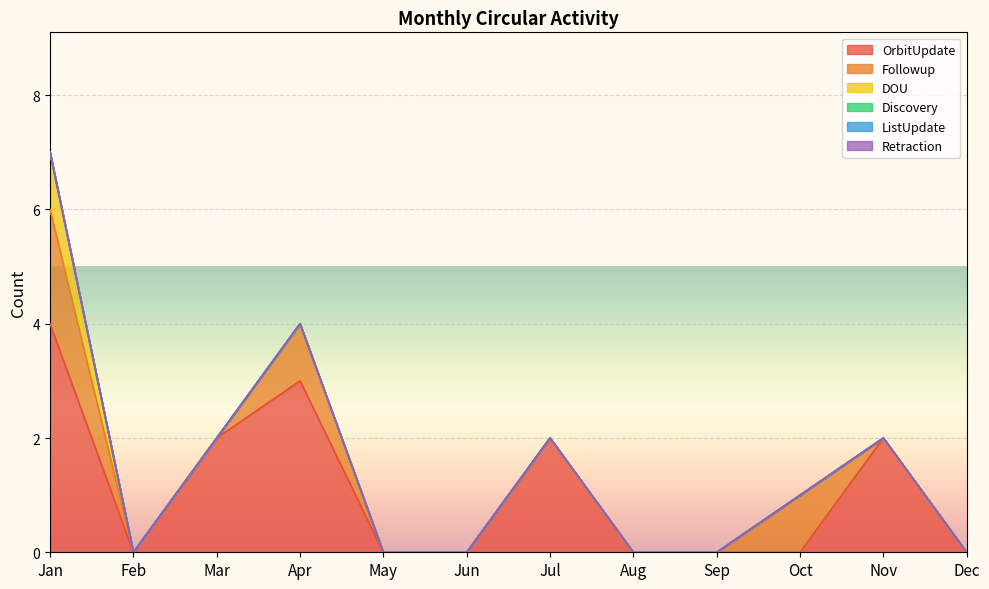

True or false: Discovery has more than 2 points higher than both neighbors.

False